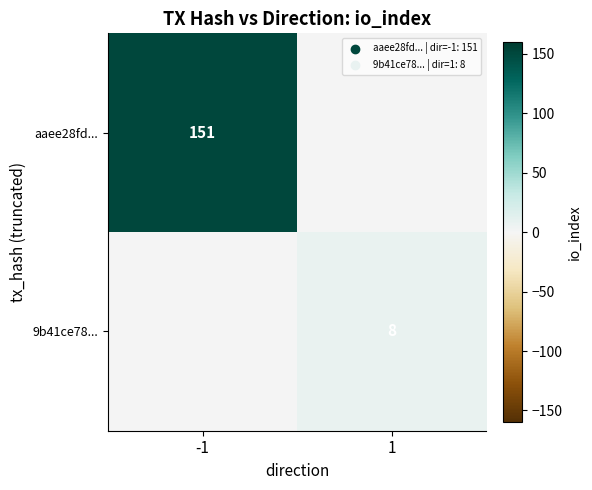

Is it true that 9b41ce78... equals 2 at 1?

False